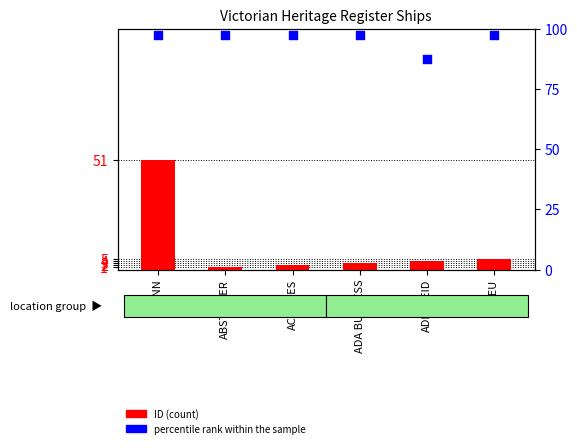

Which series contains the highest Y value?

percentile rank within the sample